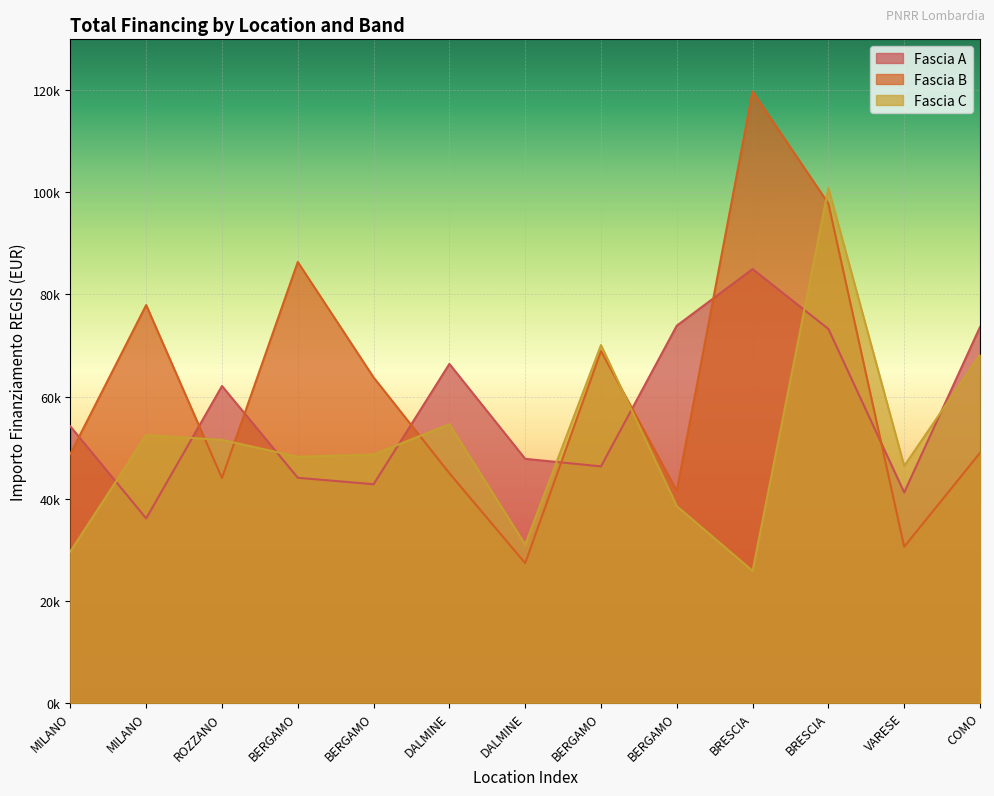

Does the chart display data point markers on the line(s)?

No